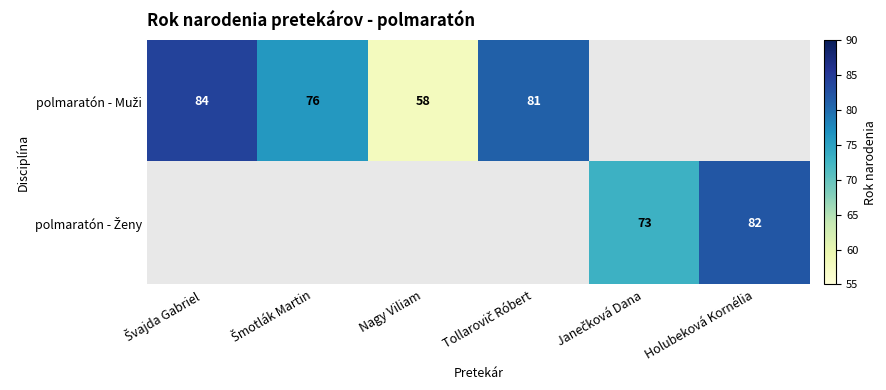

Which category has the lowest value in the polmaratón - Muži series?

Nagy Viliam